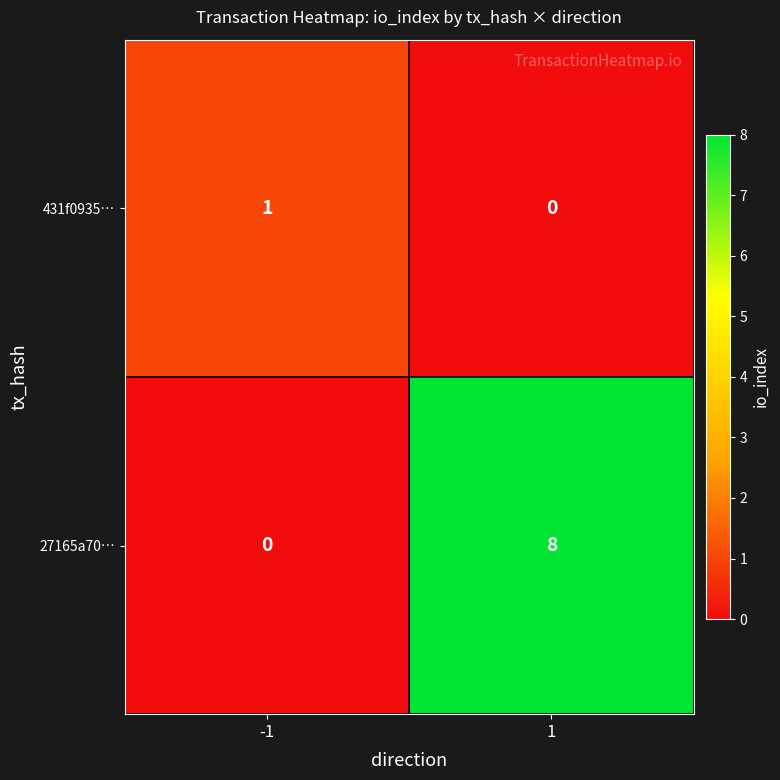

Reading left to right, extract all data points from this chart.

431f0935…: -1=1	1=0
27165a70…: -1=0	1=8